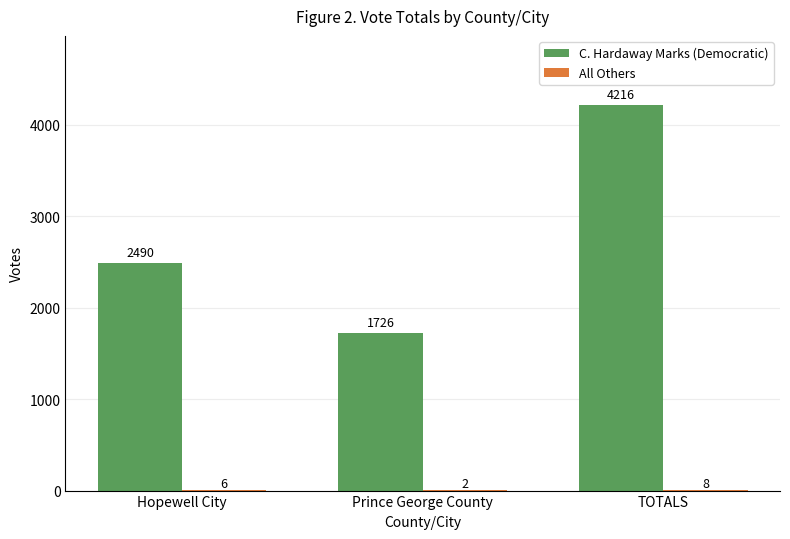

Which label corresponds to the largest value in the chart?

TOTALS